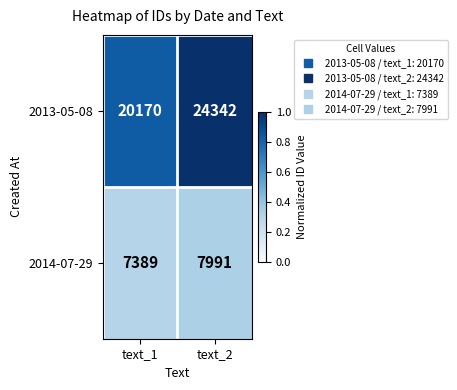

Which label corresponds to the largest value in the chart?

text_2